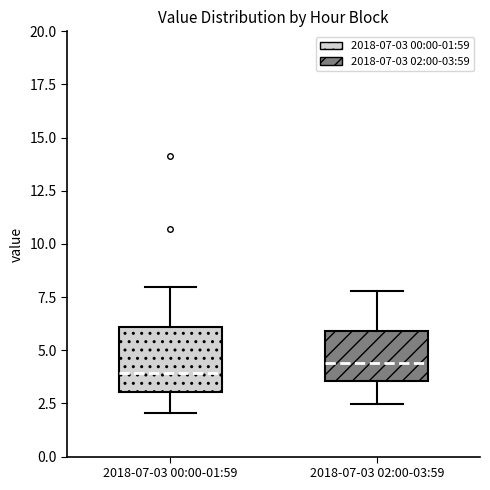

Reading left to right, transcribe this box plot: for each box, give where its median line is, the range the box spans, and where its two whiskers end, as read against the y-axis. The values are not printed on the chart, so give them approximately, as read against the axis.

2018-07-03 00:00-01:59: median 4.0, box 3.0 to 6.0, whiskers 2.0 to 8.0
2018-07-03 02:00-03:59: median 4.5, box 3.5 to 6.0, whiskers 2.5 to 8.0